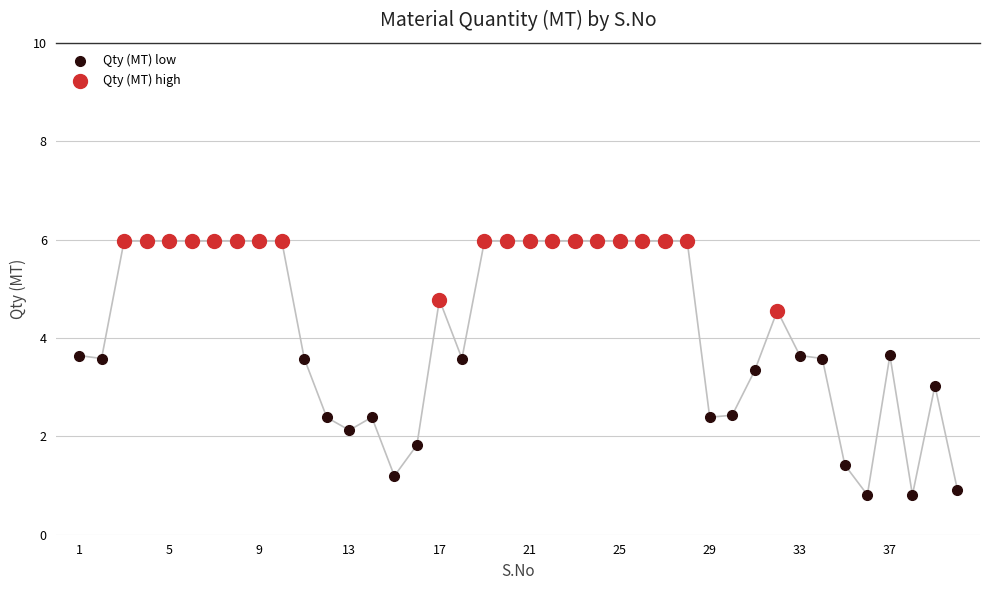

Which series contains the highest Y value?

Qty (MT) high